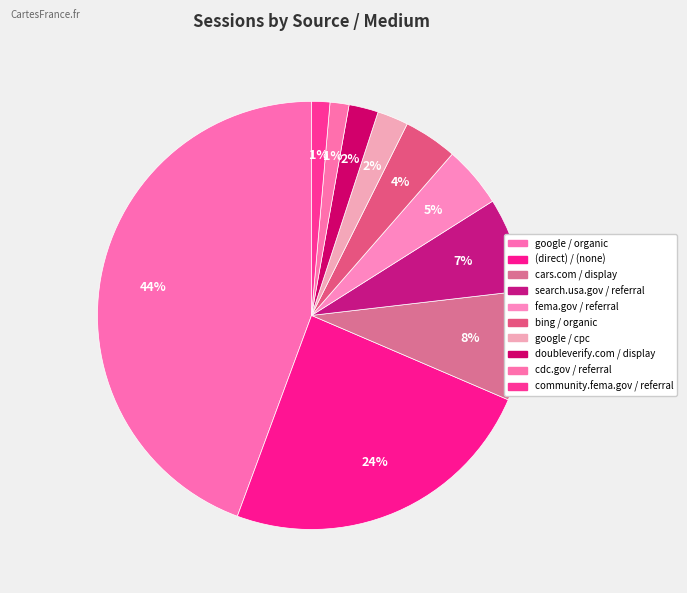

Count the number of slices in the pie.

10